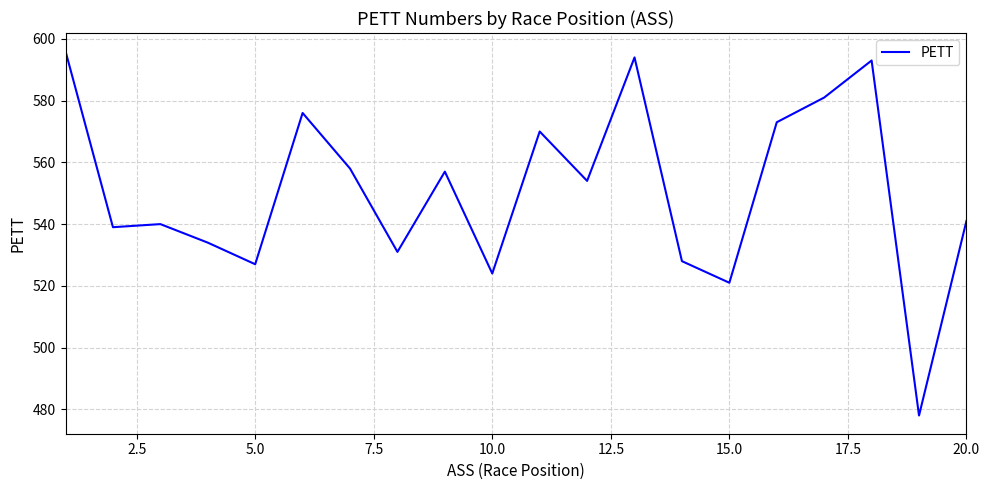

What is the difference between the maximum and minimum values?

118